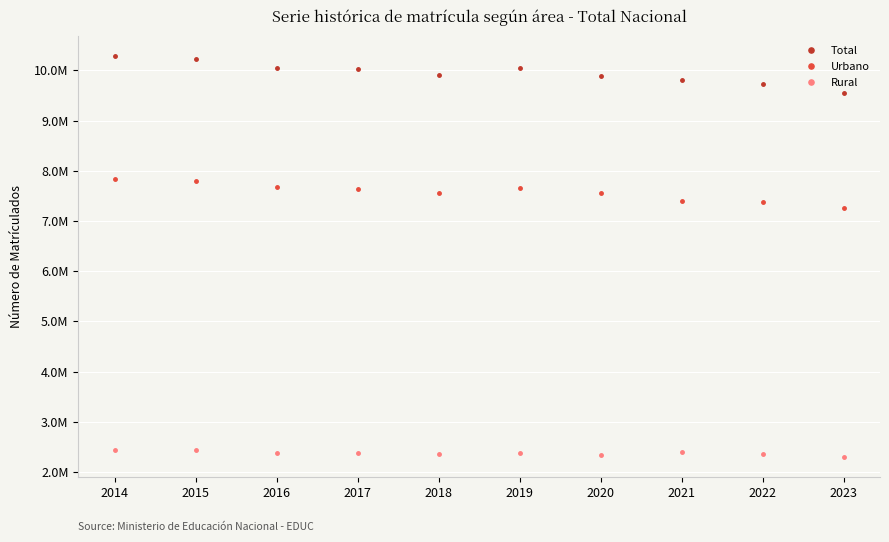

True or false: Rural has a value of 2446300 at 2014.

True